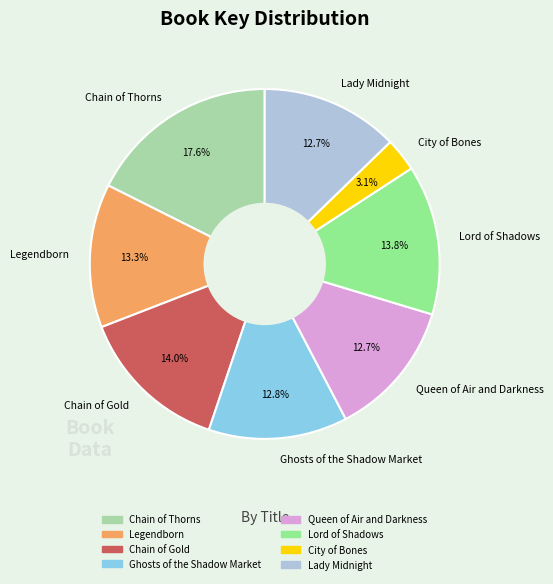

Is there any slice that represents more than half of the pie?

No